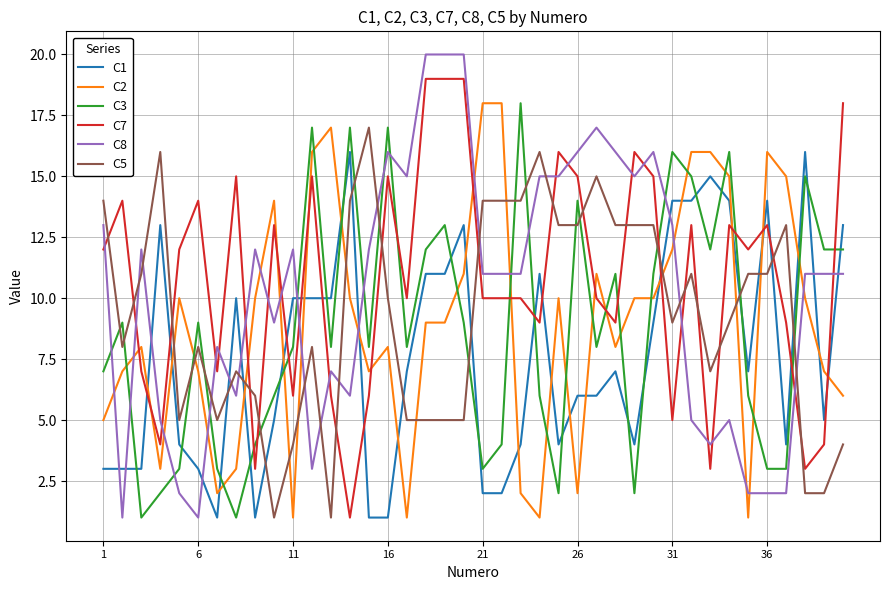

True or false: C2 and C8 cross at least once.

True